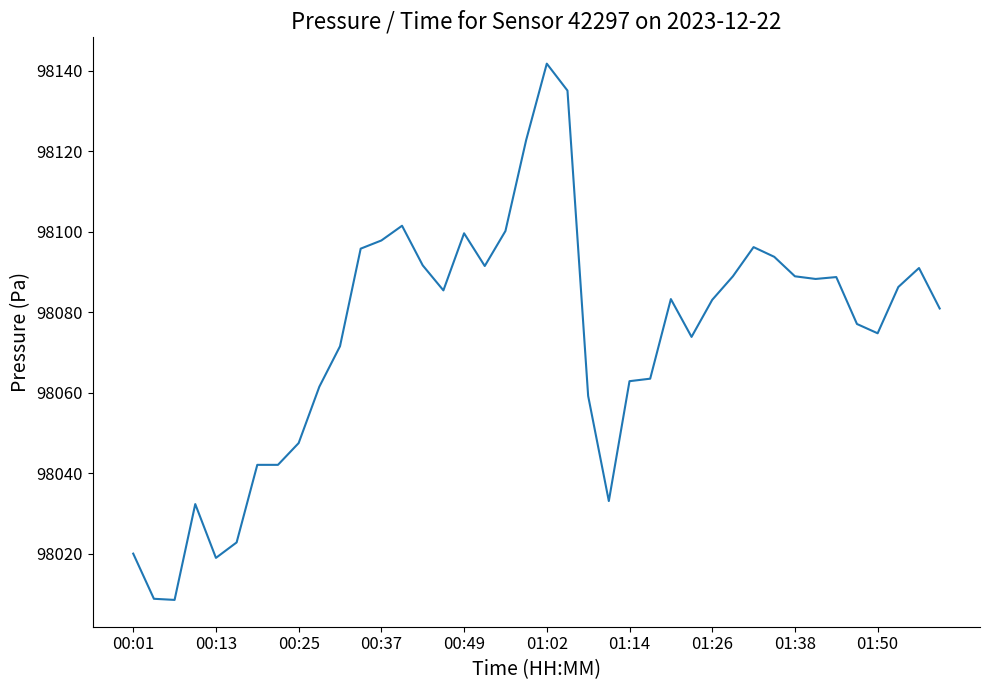

What is the greatest value displayed?

98141.8